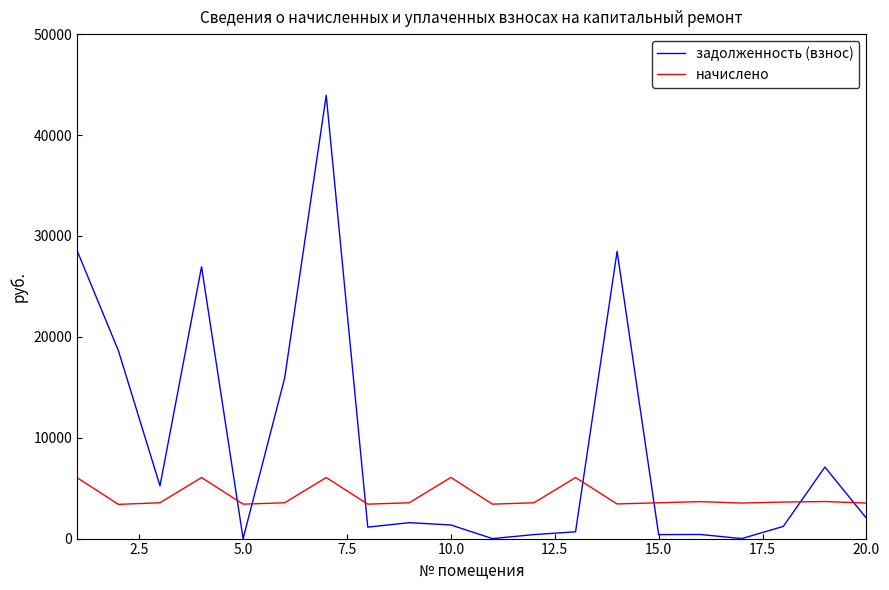

What is the maximum value shown in the chart?

43936.9